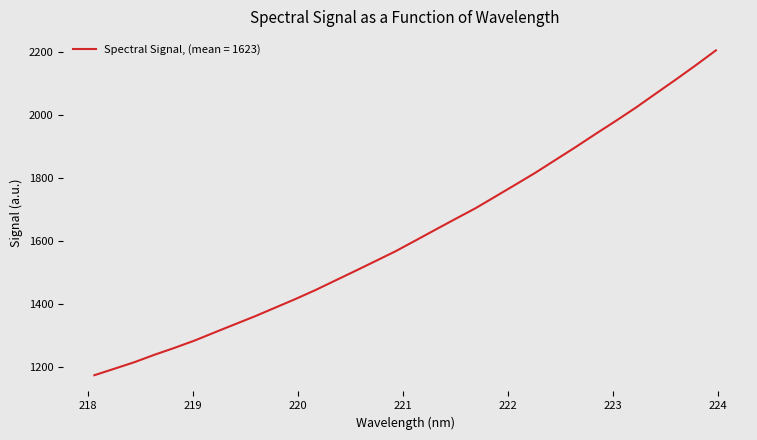

What is the minimum value shown in the chart?

1175.3